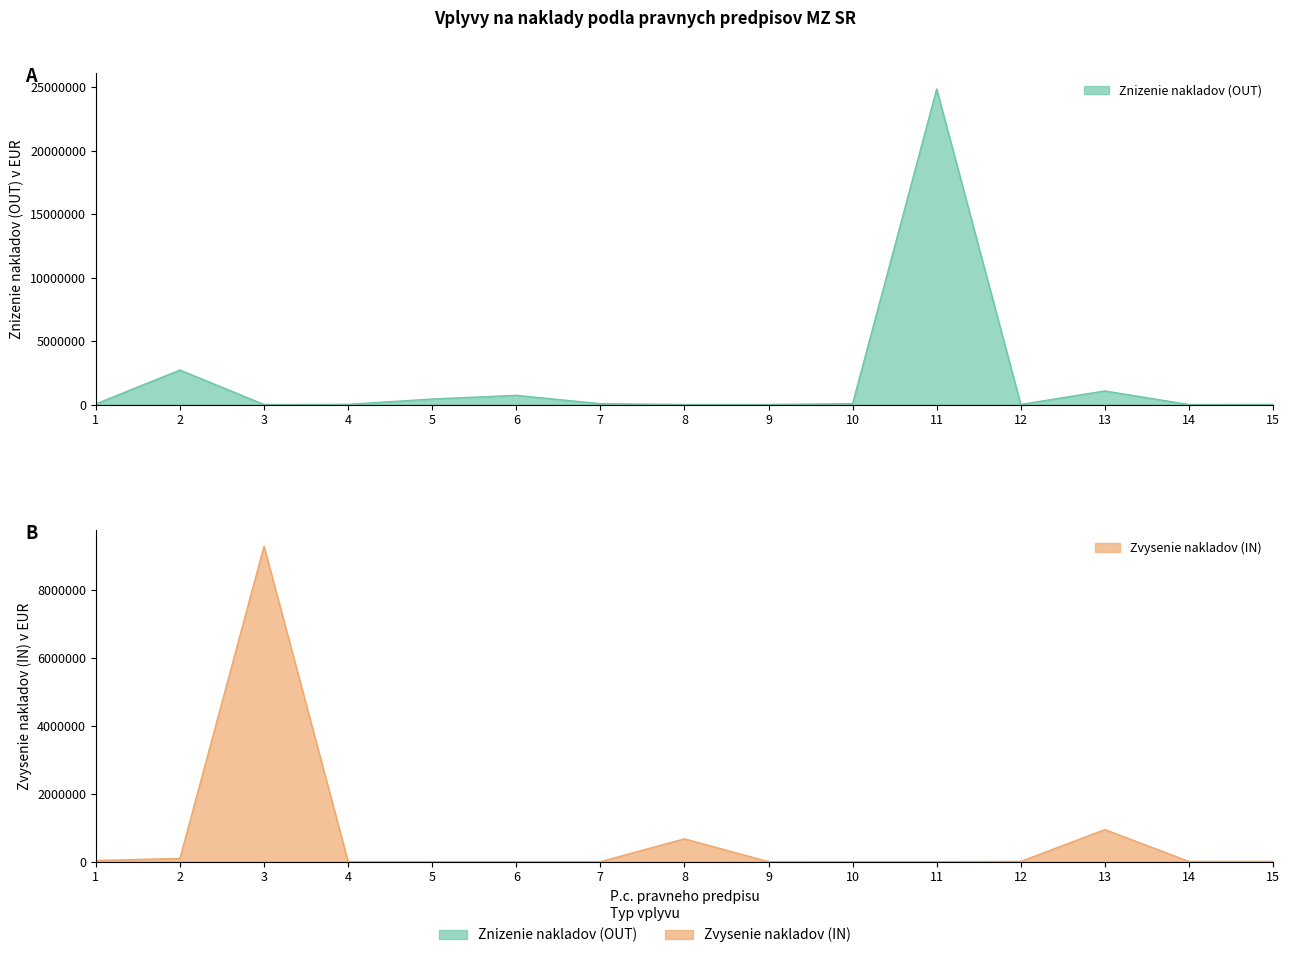

Reading left to right, transcribe all the data shown in this chart.

Znizenie nakladov (OUT): 1=47624	2=2716223	3=0	4=12279	5=432478	6=723319	7=66113	8=0	9=3834	10=66113	11=24854133	12=7733	13=1067878	14=0	15=10255
Zvysenie nakladov (IN): 1=35566	2=95516	3=9294000	4=0	5=0	6=0	7=0	8=672600	9=801	10=0	11=0	12=7733	13=945573	14=7358	15=8372